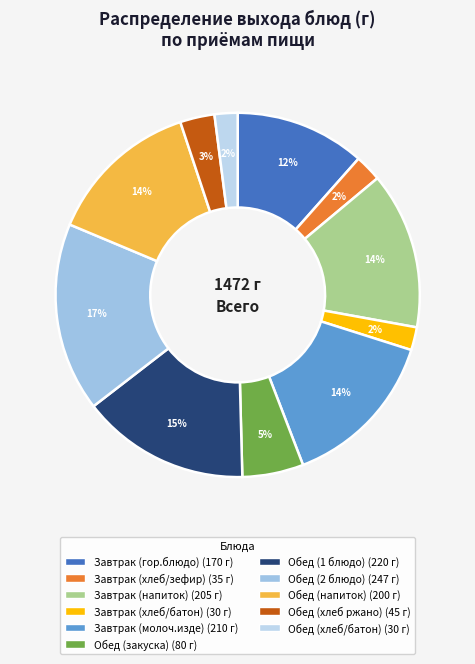

What is the largest slice in the pie chart?

Обед (2 блюдо)